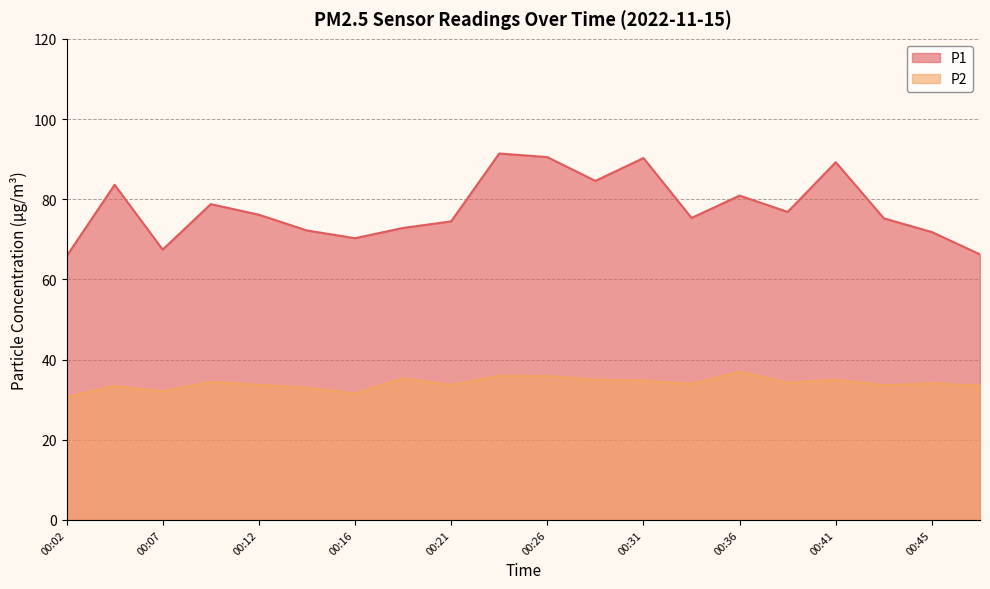

What is the minimum value for P2?

30.6